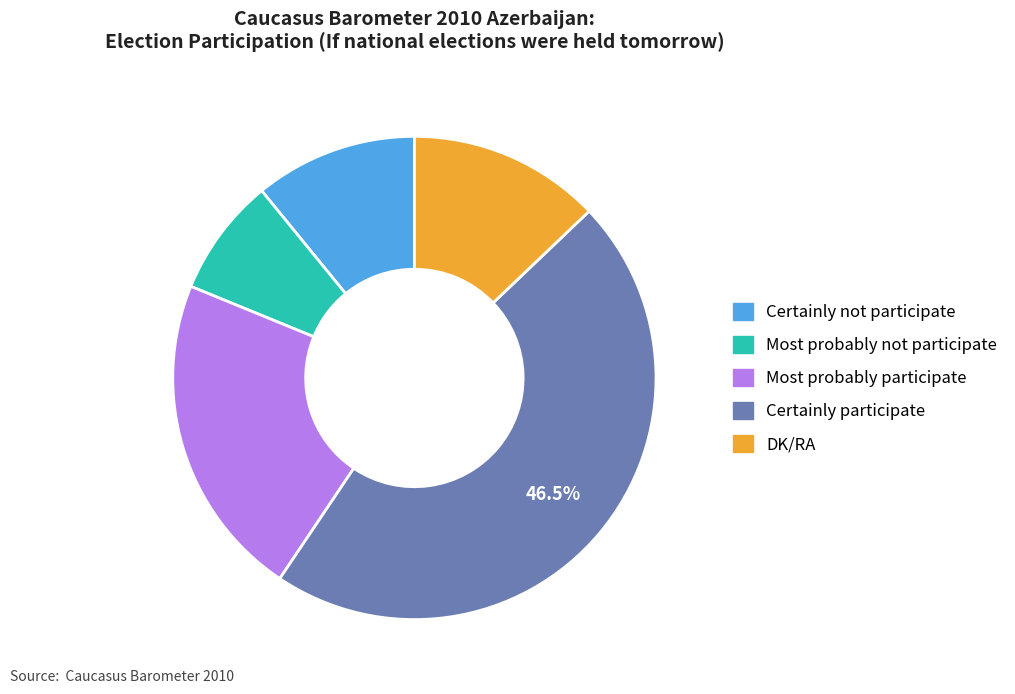

Which slice is the largest?

Certainly participate